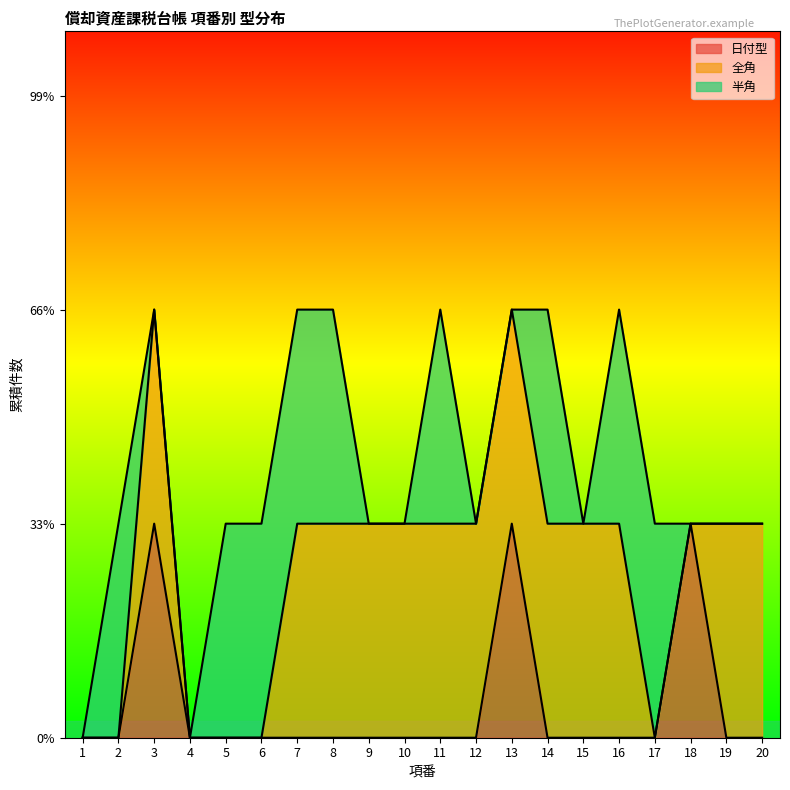

List the series in order of their overall mean, highest first.

全角, 半角, 日付型